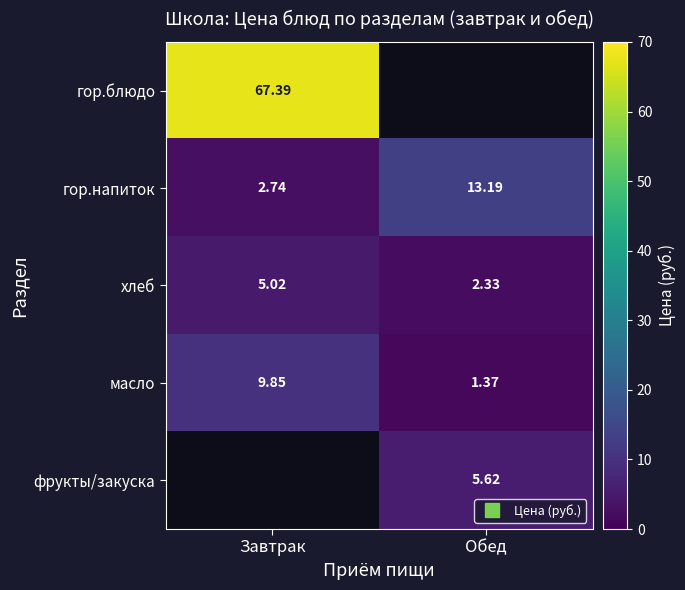

Which category has the highest value in the хлеб series?

Завтрак